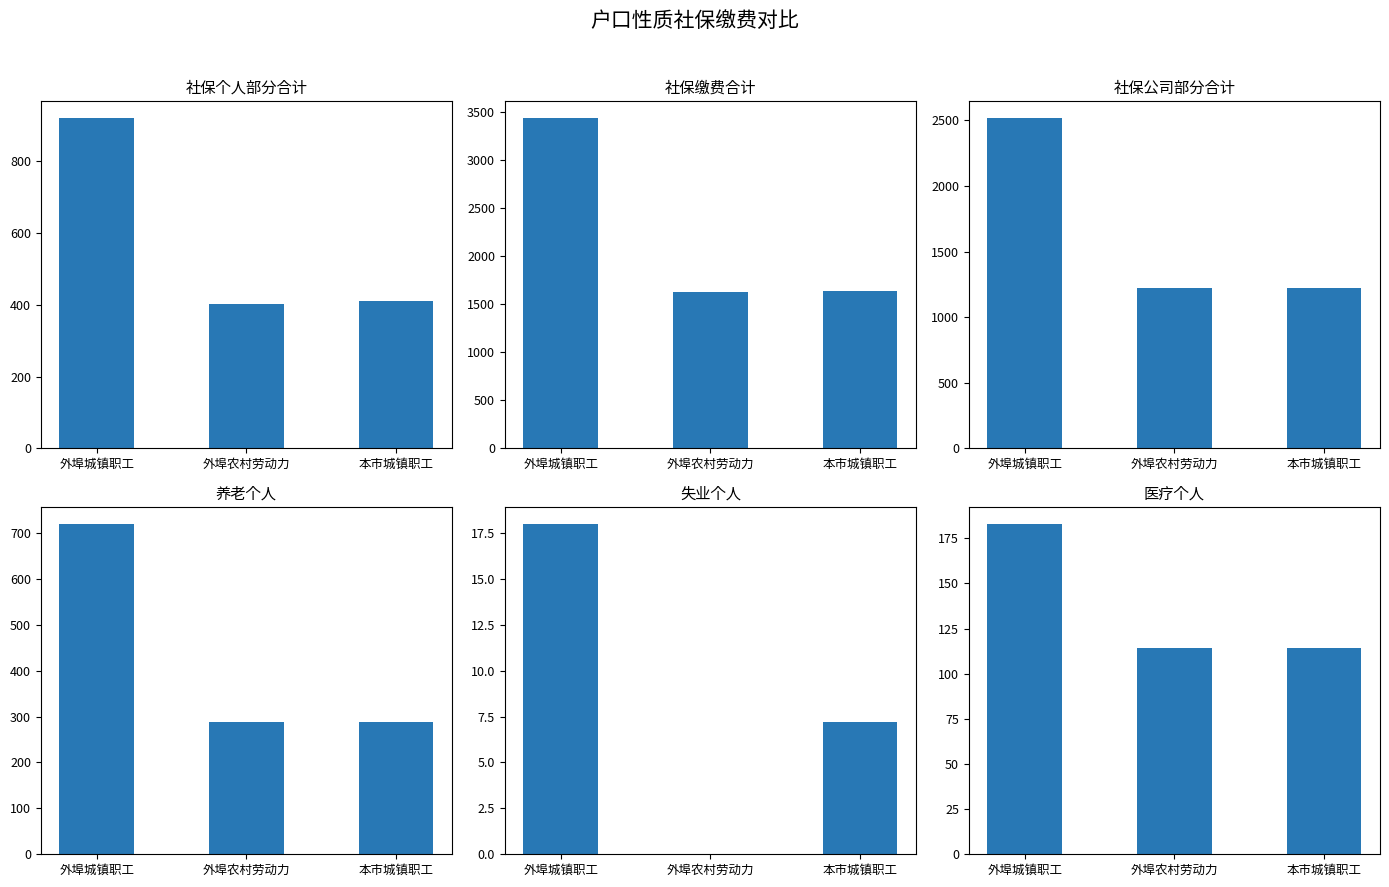

What is the value of the 医疗个人 bar at the 2nd from the left?

114.1